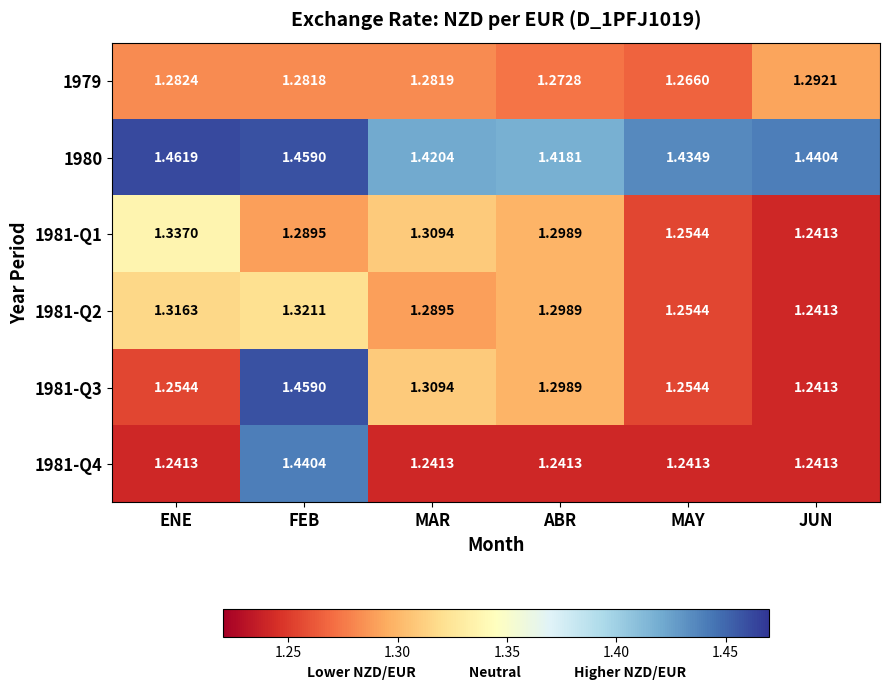

At which category is the sum across all series the highest?

FEB